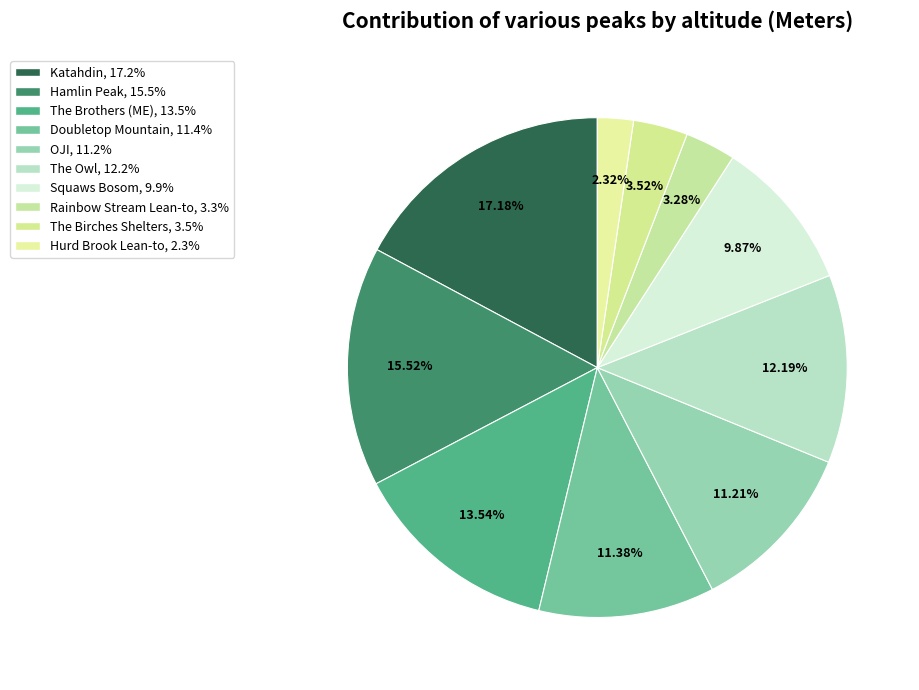

Which category has the biggest portion of the pie?

Katahdin